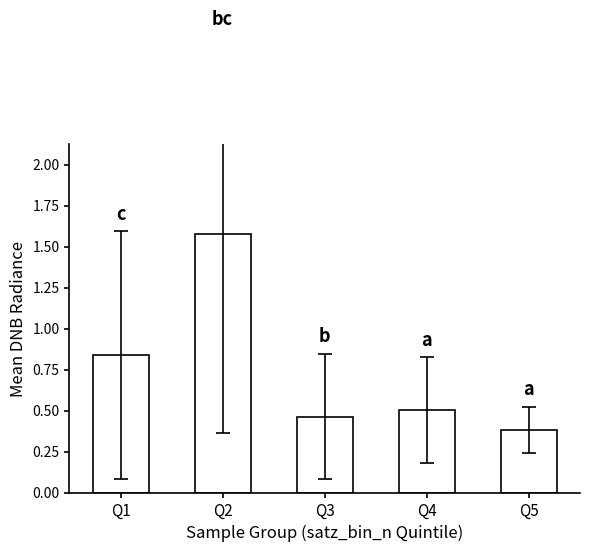

What is the smallest value displayed?

0.4